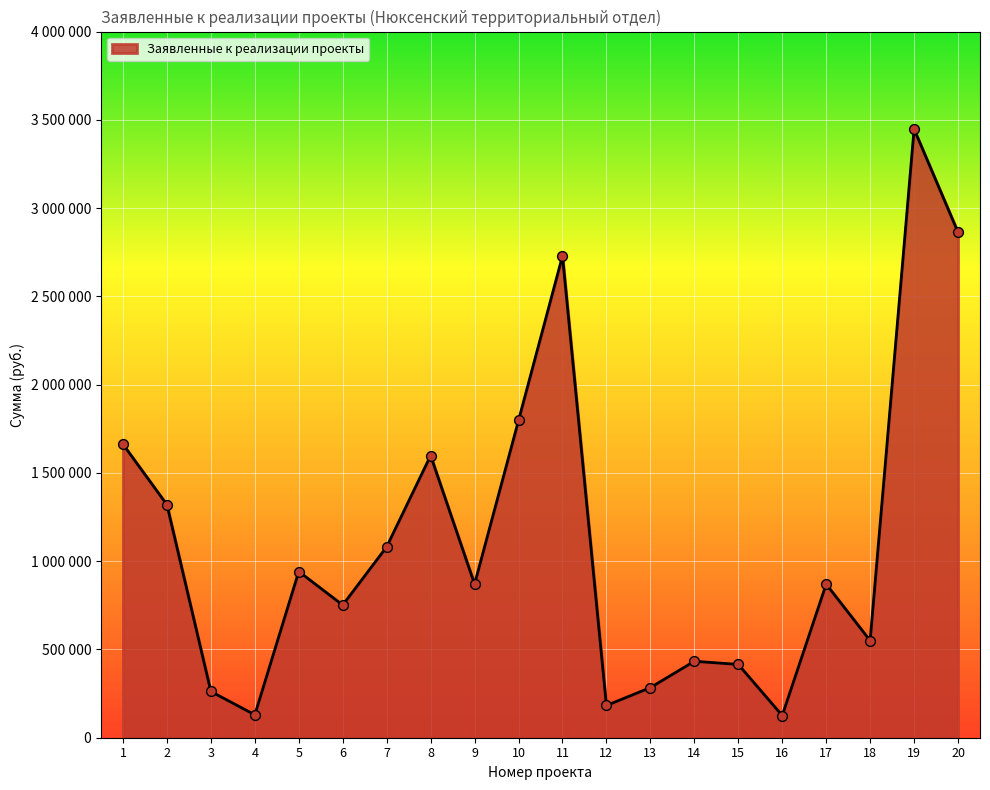

What is the change in value from 13 to 20?

+2579180.2